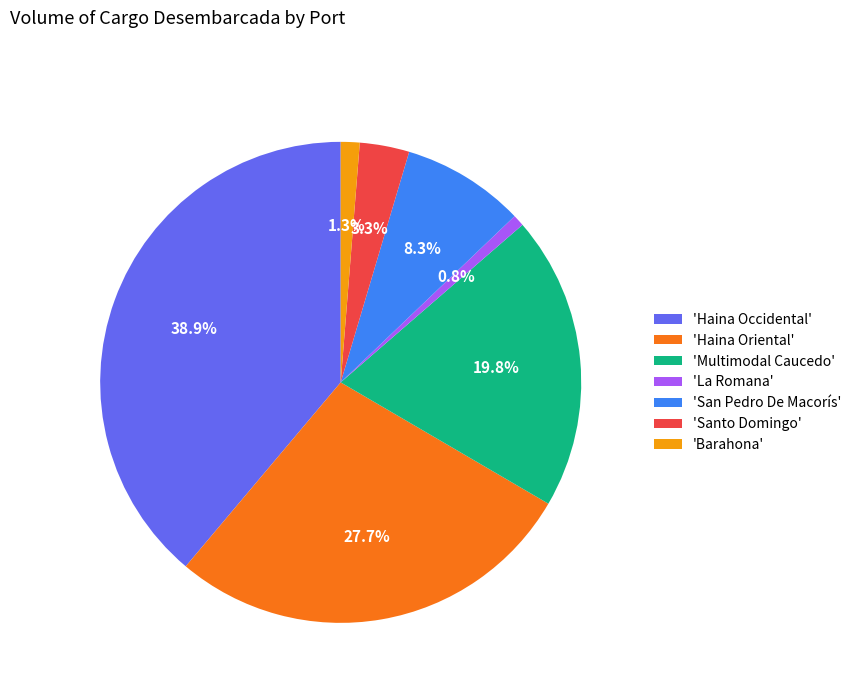

Does 'San Pedro De Macorís' represent more than half of the total?

No